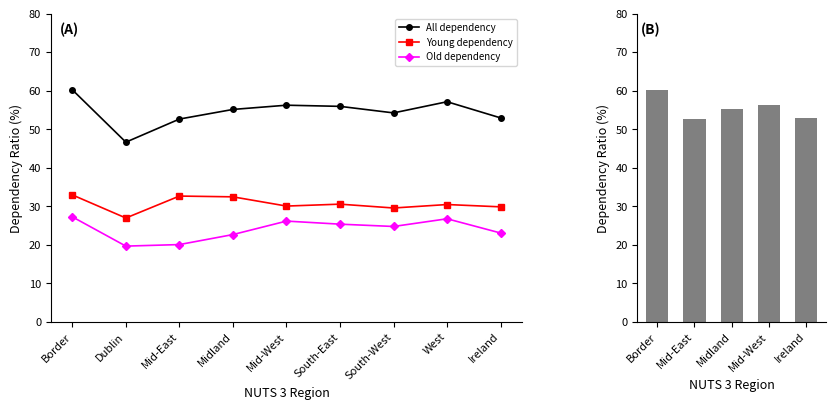

What is the label of the 3rd bar from the right?

South-West